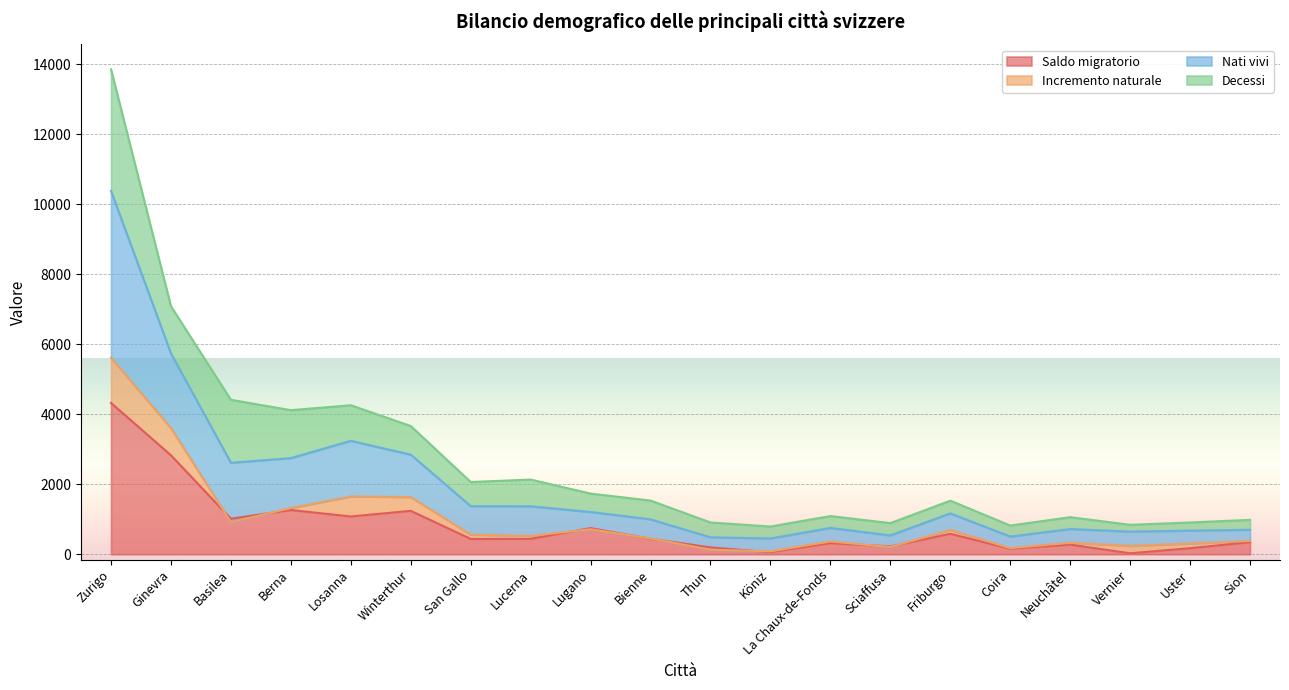

The value of Nati vivi at Lugano is 679. True or false?

False